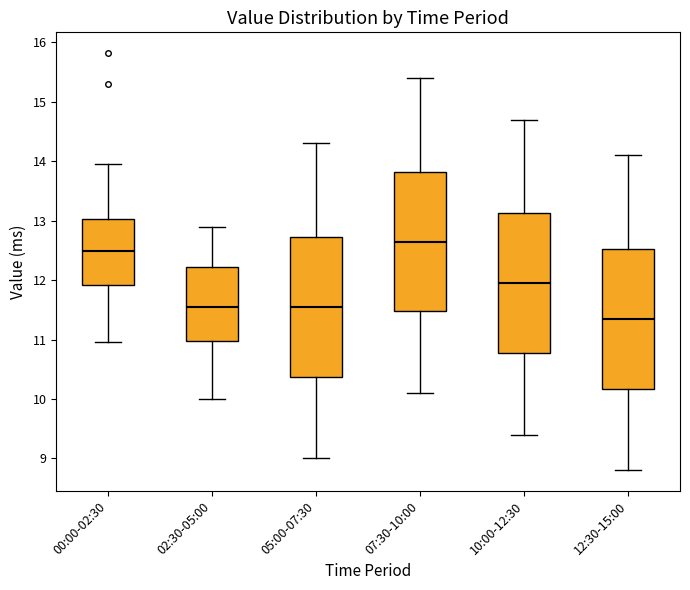

Reading left to right, read every box against the y-axis: the position of its median line, the range the box covers, and the ends of its whiskers. The values are not printed on the chart, so give them approximately, as read against the axis.

00:00-02:30: median 12.5, box 11.9 to 13.0, whiskers 11.0 to 14.0
02:30-05:00: median 11.6, box 11.0 to 12.2, whiskers 10.0 to 12.9
05:00-07:30: median 11.6, box 10.4 to 12.7, whiskers 9.0 to 14.3
07:30-10:00: median 12.7, box 11.5 to 13.8, whiskers 10.1 to 15.4
10:00-12:30: median 12.0, box 10.8 to 13.1, whiskers 9.4 to 14.7
12:30-15:00: median 11.4, box 10.2 to 12.5, whiskers 8.8 to 14.1